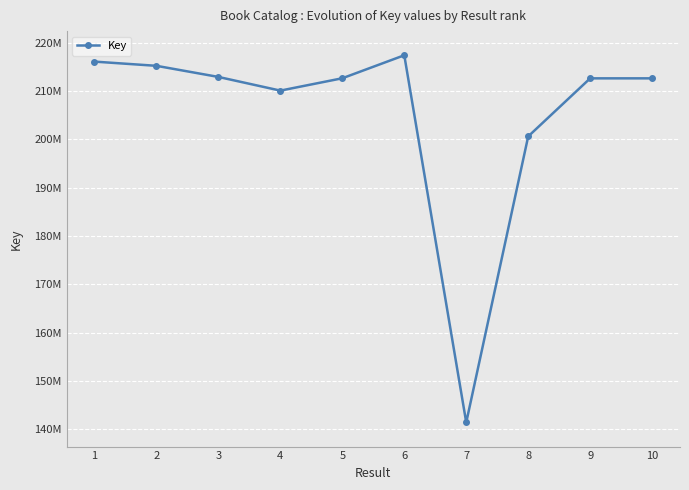

Is this an area chart (filled region under the line)?

No